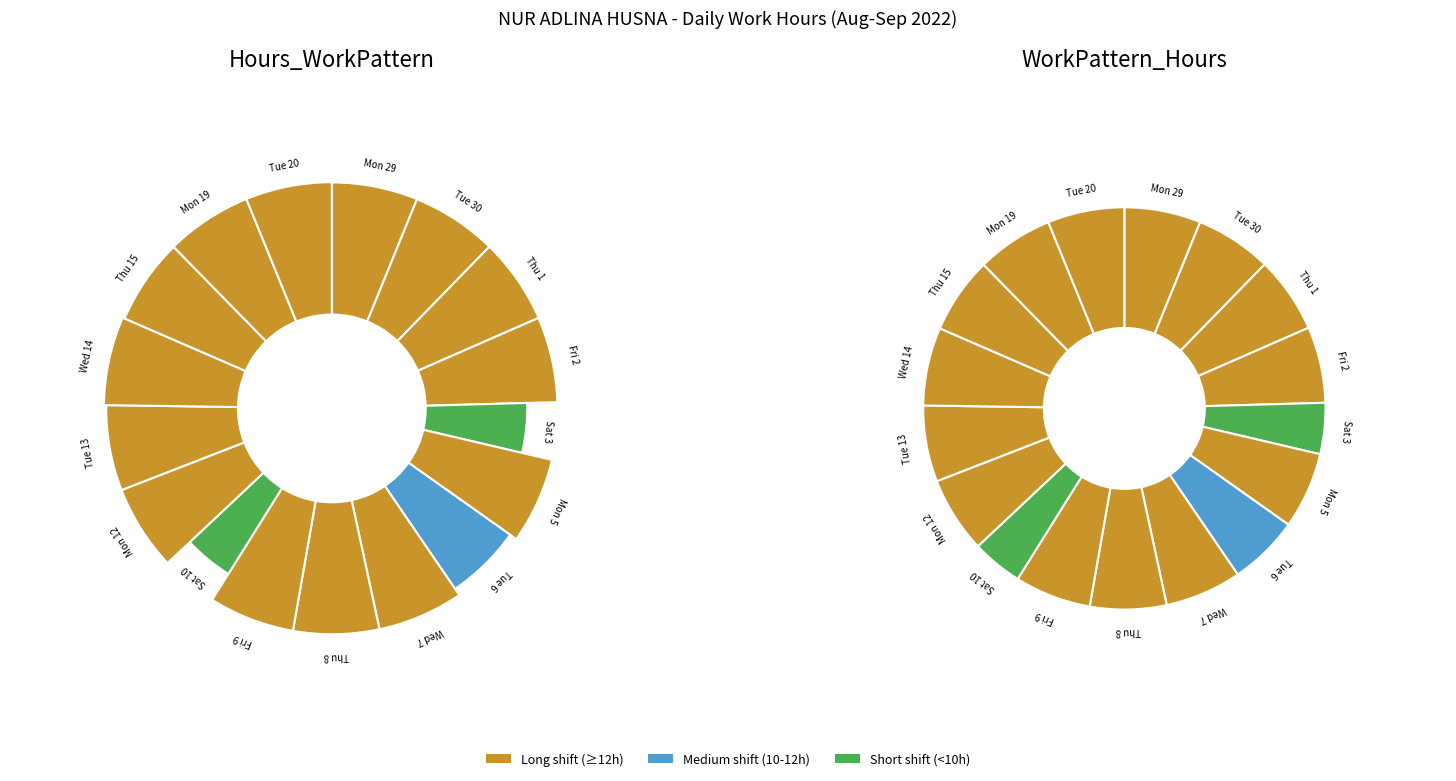

What percentage is the Fri 2 slice, to the nearest percent?

6%